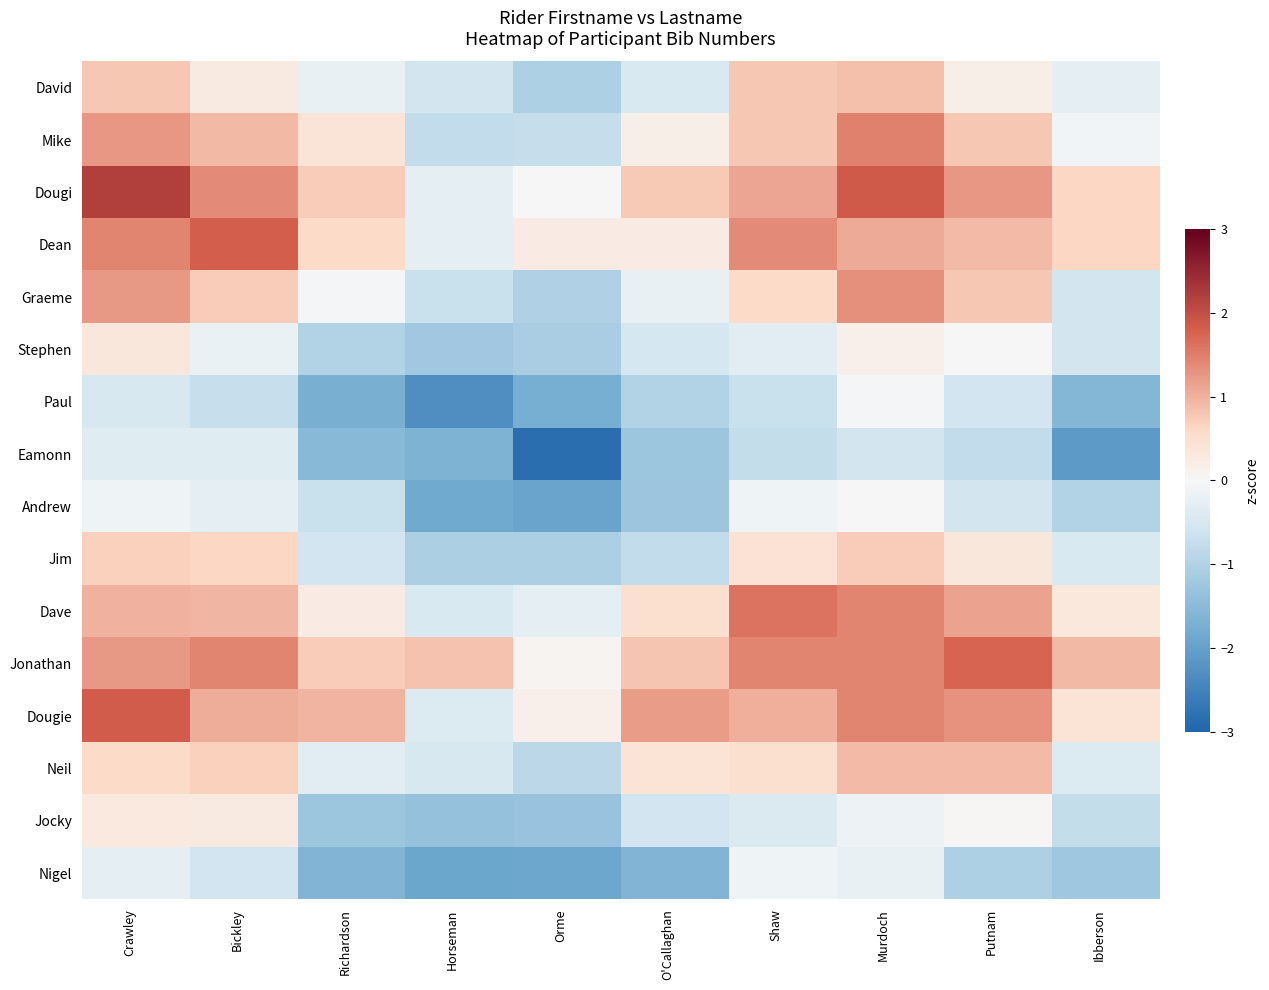

Reading left to right, list all the values displayed in this chart.

David: Crawley=0.8	Bickley=0.3	Richardson=-0.2	Horseman=-0.5	Orme=-1.0	O'Callaghan=-0.5	Shaw=0.8	Murdoch=0.9	Putnam=0.2	Ibberson=-0.3
Mike: Crawley=1.2	Bickley=0.9	Richardson=0.4	Horseman=-0.8	Orme=-0.7	O'Callaghan=0.2	Shaw=0.8	Murdoch=1.5	Putnam=0.8	Ibberson=-0.1
Dougi: Crawley=2.2	Bickley=1.4	Richardson=0.7	Horseman=-0.3	Orme=-0.0	O'Callaghan=0.8	Shaw=1.1	Murdoch=1.9	Putnam=1.3	Ibberson=0.6
Dean: Crawley=1.5	Bickley=1.8	Richardson=0.6	Horseman=-0.3	Orme=0.2	O'Callaghan=0.2	Shaw=1.4	Murdoch=1.1	Putnam=0.9	Ibberson=0.6
Graeme: Crawley=1.2	Bickley=0.7	Richardson=-0.1	Horseman=-0.7	Orme=-1.0	O'Callaghan=-0.2	Shaw=0.6	Murdoch=1.3	Putnam=0.8	Ibberson=-0.5
Stephen: Crawley=0.3	Bickley=-0.2	Richardson=-1.0	Horseman=-1.2	Orme=-1.1	O'Callaghan=-0.5	Shaw=-0.3	Murdoch=0.2	Putnam=0.0	Ibberson=-0.5
Paul: Crawley=-0.5	Bickley=-0.7	Richardson=-1.7	Horseman=-2.3	Orme=-1.7	O'Callaghan=-1.0	Shaw=-0.7	Murdoch=-0.1	Putnam=-0.6	Ibberson=-1.6
Eamonn: Crawley=-0.4	Bickley=-0.4	Richardson=-1.5	Horseman=-1.7	Orme=-2.8	O'Callaghan=-1.3	Shaw=-0.8	Murdoch=-0.6	Putnam=-0.8	Ibberson=-2.1
Andrew: Crawley=-0.1	Bickley=-0.3	Richardson=-0.7	Horseman=-1.8	Orme=-1.9	O'Callaghan=-1.3	Shaw=-0.1	Murdoch=0.0	Putnam=-0.6	Ibberson=-1.0
Jim: Crawley=0.7	Bickley=0.6	Richardson=-0.6	Horseman=-1.1	Orme=-1.1	O'Callaghan=-0.8	Shaw=0.4	Murdoch=0.7	Putnam=0.3	Ibberson=-0.5
Dave: Crawley=1.0	Bickley=0.9	Richardson=0.2	Horseman=-0.5	Orme=-0.3	O'Callaghan=0.5	Shaw=1.6	Murdoch=1.4	Putnam=1.1	Ibberson=0.3
Jonathan: Crawley=1.2	Bickley=1.4	Richardson=0.7	Horseman=0.8	Orme=0.1	O'Callaghan=0.8	Shaw=1.4	Murdoch=1.4	Putnam=1.8	Ibberson=0.9
Dougie: Crawley=1.8	Bickley=1.0	Richardson=1.0	Horseman=-0.4	Orme=0.2	O'Callaghan=1.2	Shaw=1.0	Murdoch=1.5	Putnam=1.3	Ibberson=0.4
Neil: Crawley=0.6	Bickley=0.7	Richardson=-0.3	Horseman=-0.5	Orme=-0.9	O'Callaghan=0.4	Shaw=0.5	Murdoch=0.9	Putnam=0.9	Ibberson=-0.4
Jocky: Crawley=0.3	Bickley=0.3	Richardson=-1.3	Horseman=-1.3	Orme=-1.3	O'Callaghan=-0.6	Shaw=-0.4	Murdoch=-0.2	Putnam=0.0	Ibberson=-0.8
Nigel: Crawley=-0.3	Bickley=-0.6	Richardson=-1.6	Horseman=-1.9	Orme=-1.9	O'Callaghan=-1.6	Shaw=-0.1	Murdoch=-0.2	Putnam=-1.0	Ibberson=-1.2